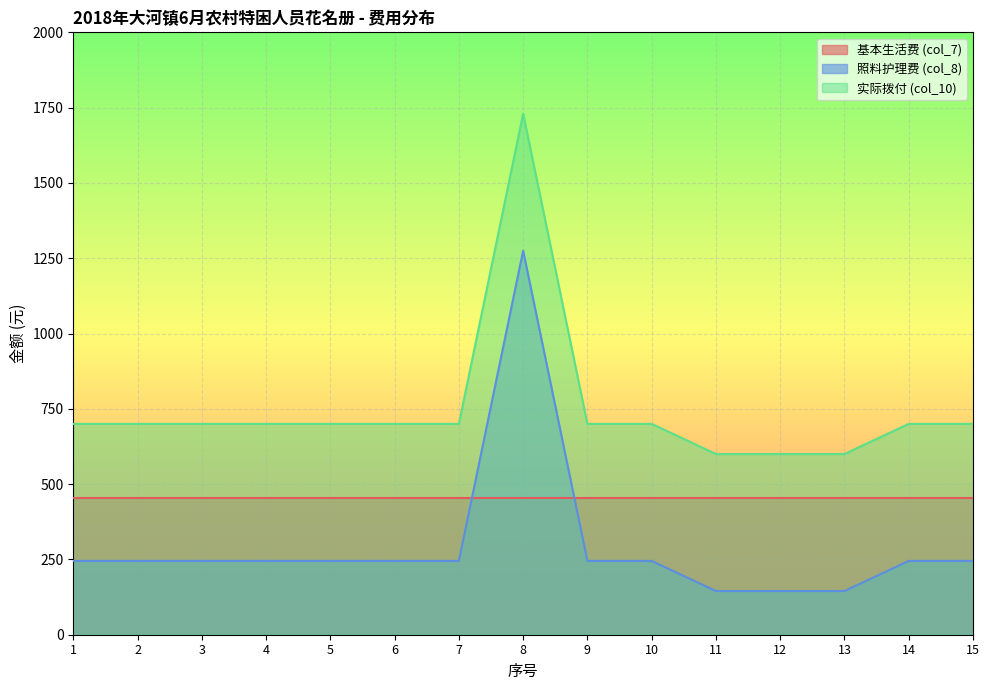

What is the spread (max minus min) of values at 10?

455